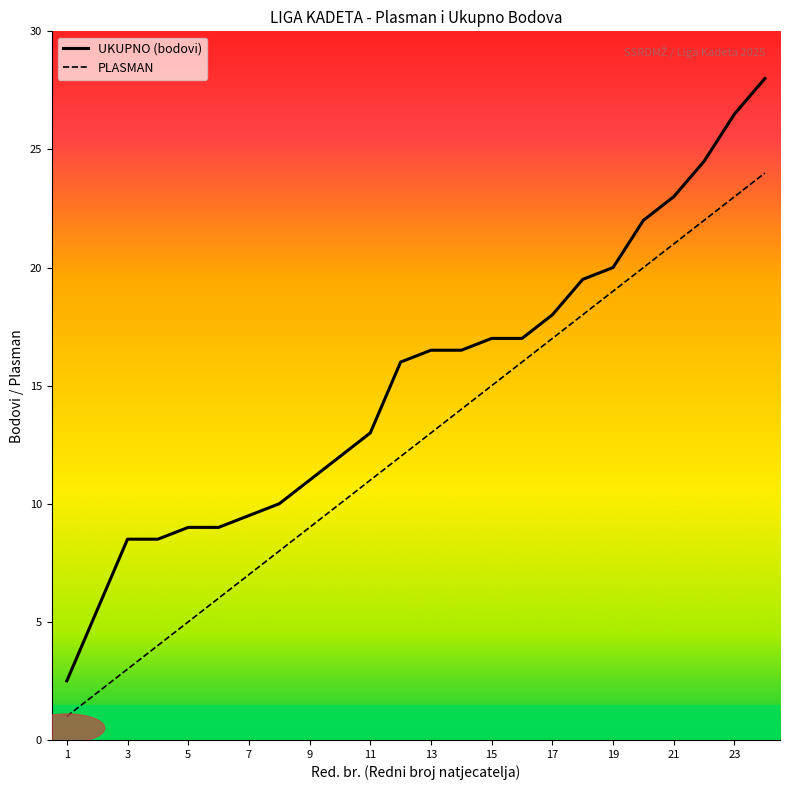

Reading right to left, what are all the values shown in this chart?

UKUPNO (bodovi): 28.0	26.5	24.5	23.0	22.0	20.0	19.5	18.0	17.0	17.0	16.5	16.5	16.0	13.0	12.0	11.0	10.0	9.5	9.0	9.0	8.5	8.5	5.5	2.5
PLASMAN: 24.0	23.0	22.0	21.0	20.0	19.0	18.0	17.0	16.0	15.0	14.0	13.0	12.0	11.0	10.0	9.0	8.0	7.0	6.0	5.0	4.0	3.0	2.0	1.0